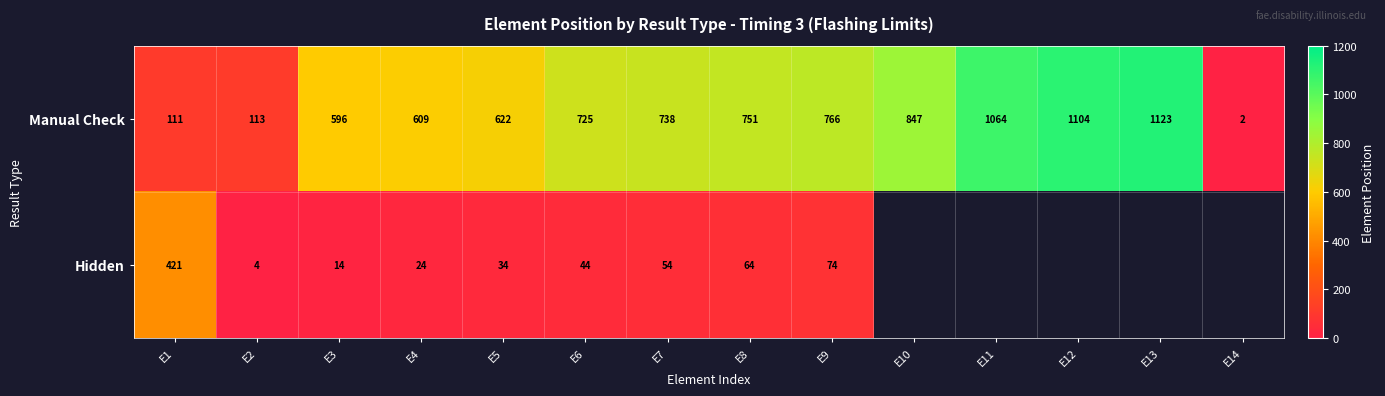

At which label does Manual Check reach its minimum?

E14